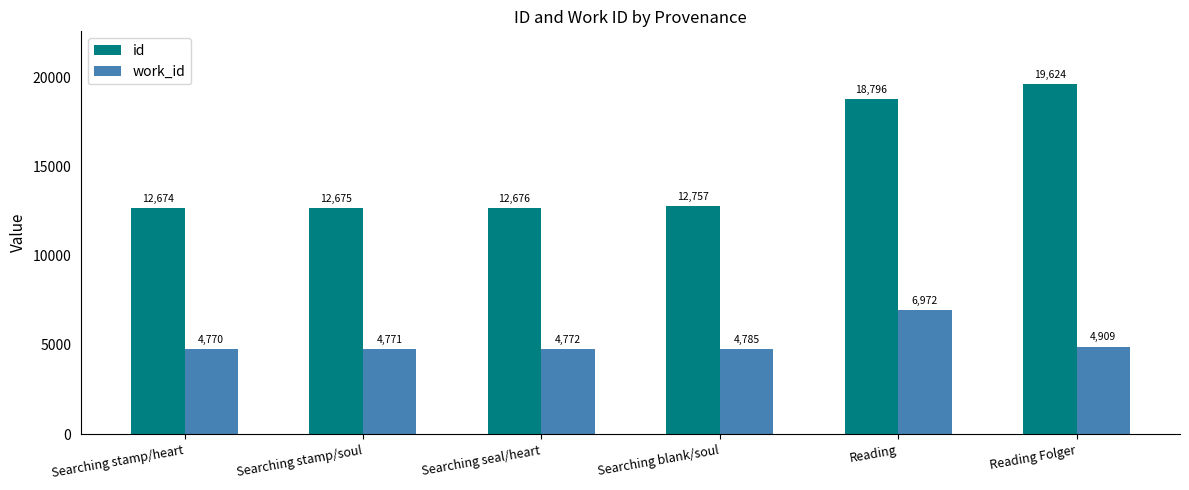

What is the approximate value of work_id at Searching stamp/heart, to the nearest 50?

4750